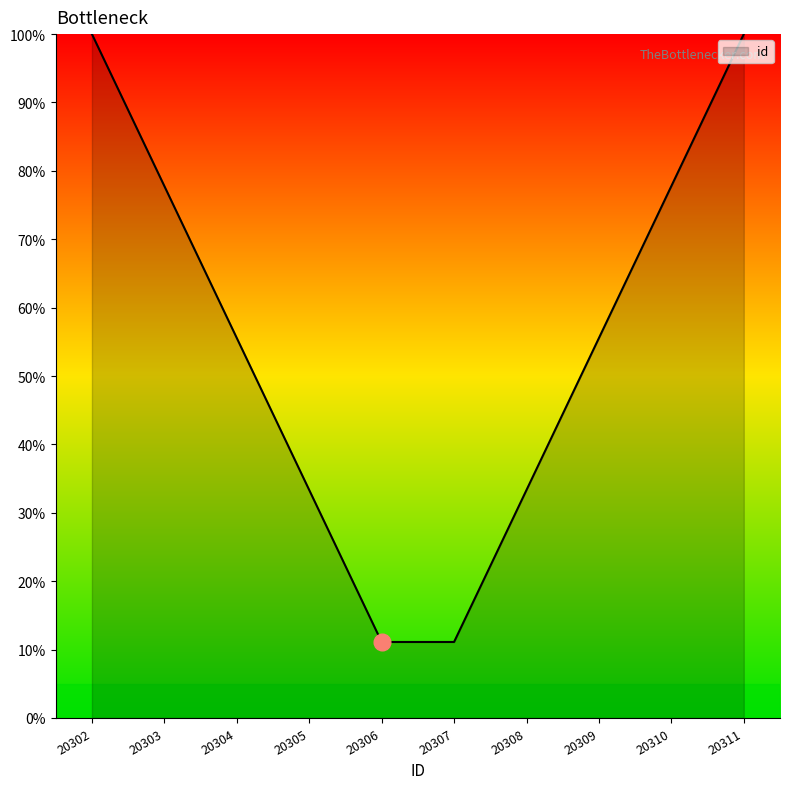

True or false: the data shows 49.8 at 20311.

False